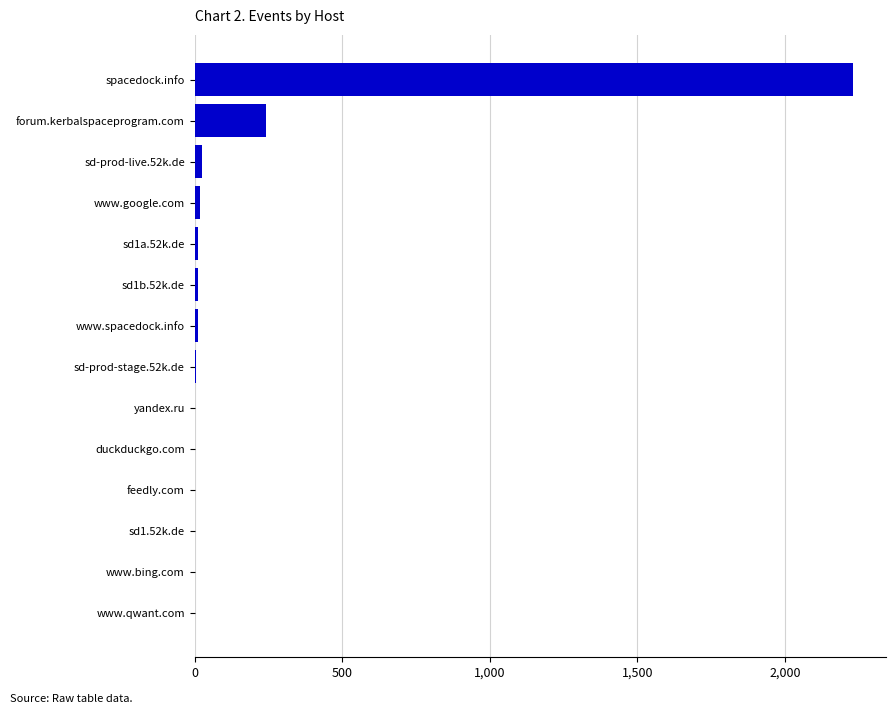

What is the sum of all values?

2564